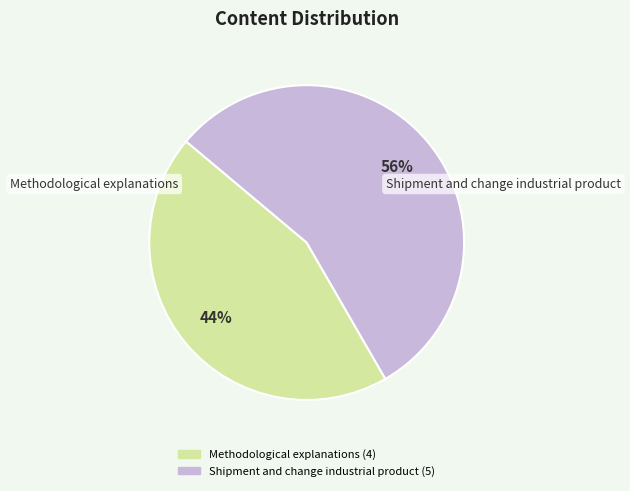

Rank the categories by value from highest to lowest.

Shipment and change industrial product, Methodological explanations